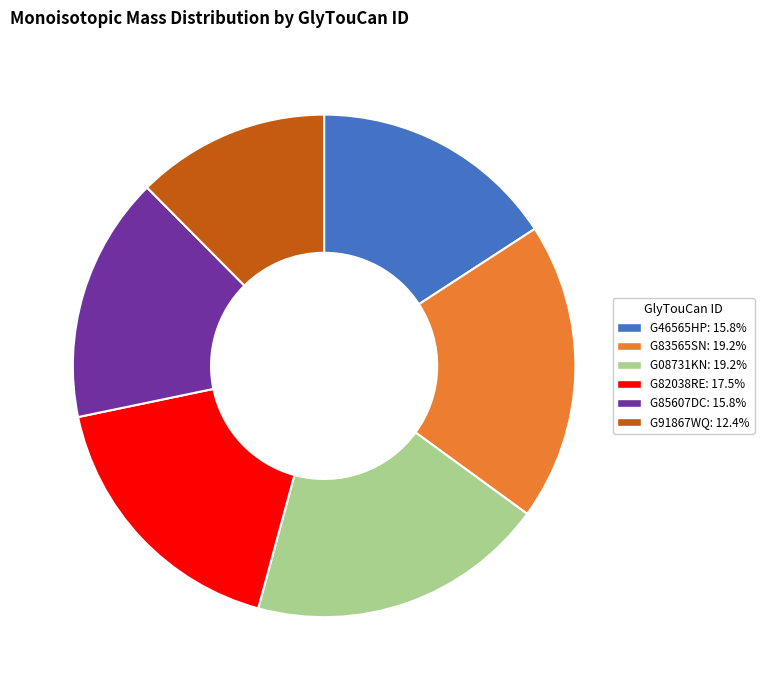

Is the sum of G85607DC and G46565HP greater than half?

No